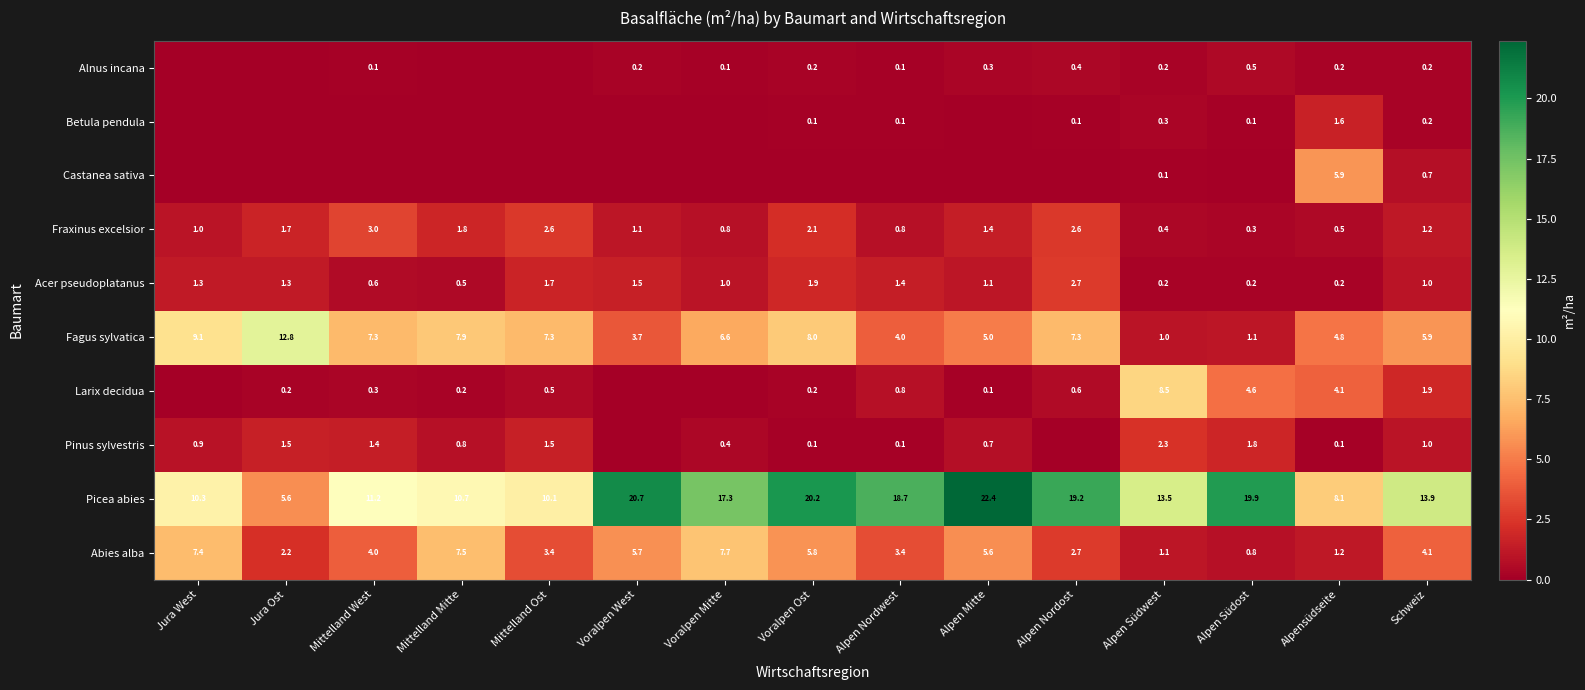

At which label does Picea abies reach its minimum?

Jura Ost